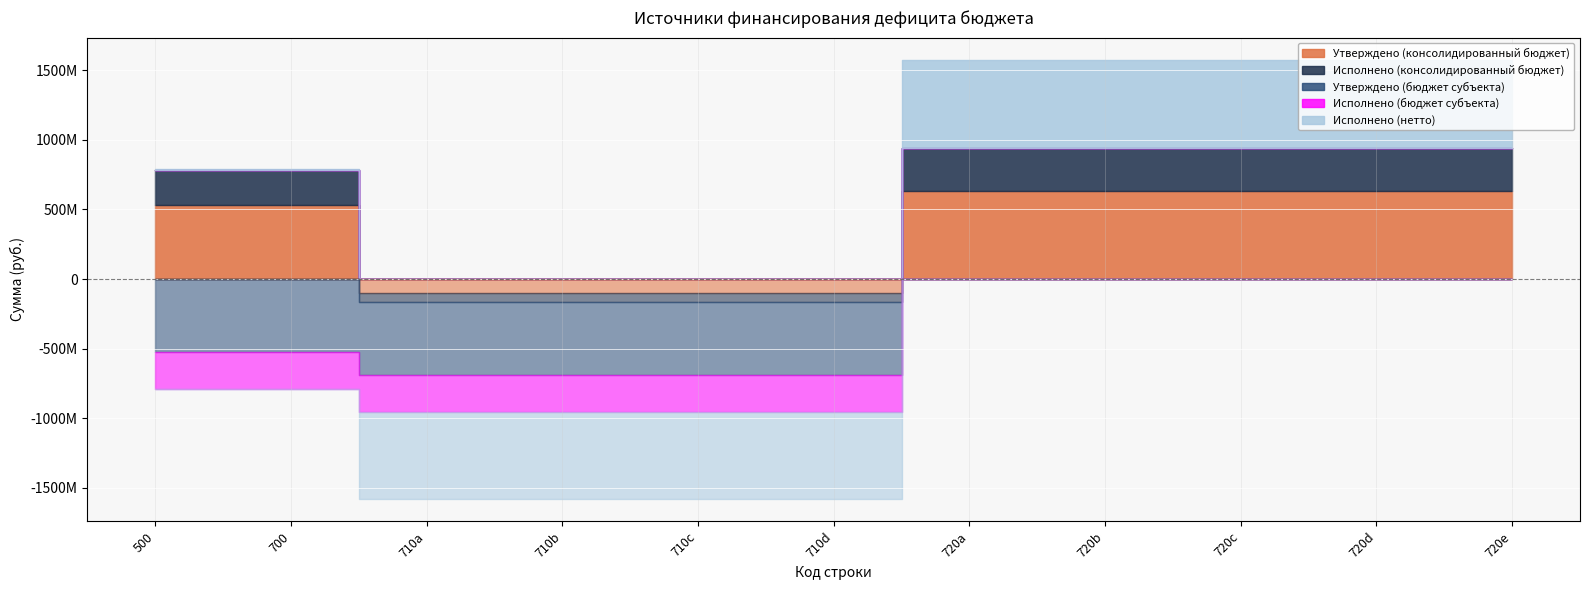

Reading left to right, what are all the values shown in this chart?

Утверждено (консолидированный бюджет): 532859273.1	532859273.1	-99799523.0	-99799523.0	-99799523.0	-99799523.0	632658796.1	632658796.1	632658796.1	632658796.1	632658796.1
Исполнено (консолидированный бюджет): 246905584.4	246905584.4	-63167633.8	-63167633.8	-63167633.8	-63167633.8	310073218.3	310073218.3	310073218.3	310073218.3	310073218.3
Утверждено (бюджет субъекта): -525967375.8	-525967375.8	-525967375.8	-525967375.8	-525967375.8	-525967375.8	0.0	0.0	0.0	0.0	0.0
Исполнено (бюджет субъекта): -266635113.0	-266635113.0	-266637831.5	-266637831.5	-266637831.5	-266637831.5	2718.5	2718.5	2718.5	2718.5	2718.5
Исполнено (нетто): 6891897.3	6891897.3	-625766898.8	-625766898.8	-625766898.8	-625766898.8	632658796.1	632658796.1	632658796.1	632658796.1	632658796.1